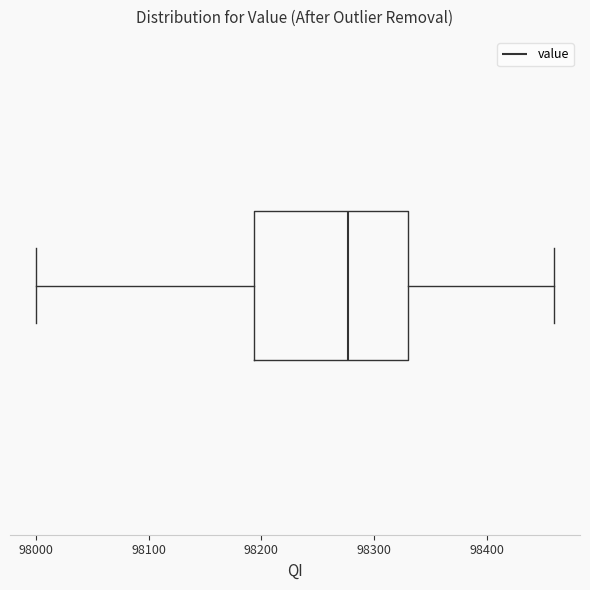

Read this box plot against the x-axis: the position of the median line, the range covered by the box, and the ends of both whiskers. The values are not printed on the chart, so give them approximately, as read against the axis.

median 98280, box 98190 to 98330, whiskers 98000 to 98460